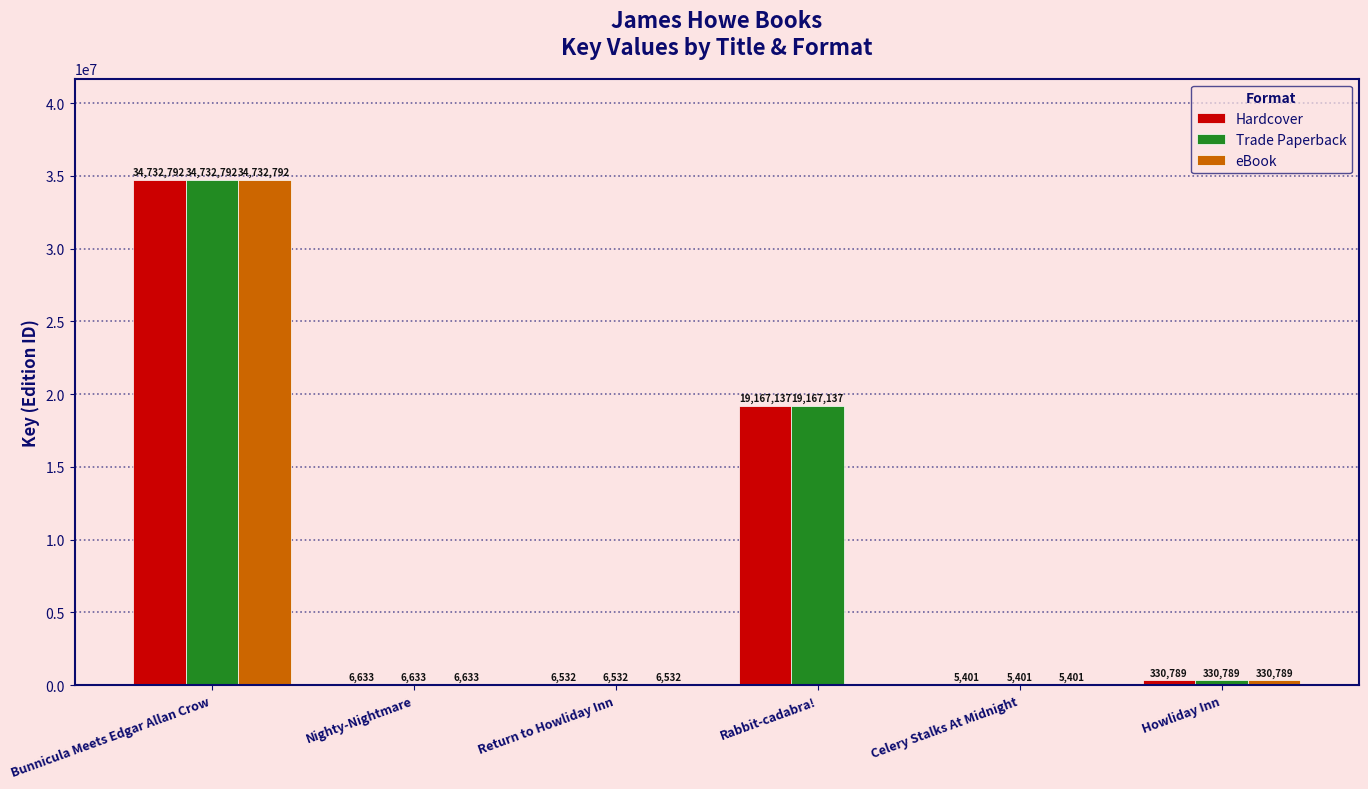

Does the chart contain stacked bars?

No